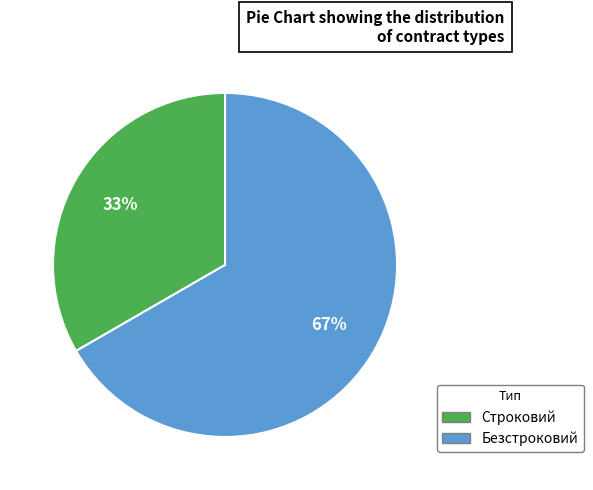

The Безстроковий slice represents 67% of the pie. True or false?

True